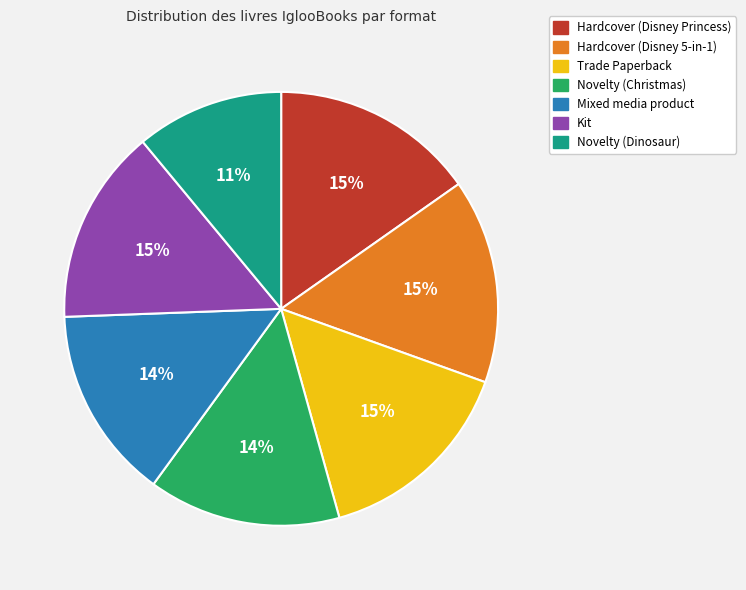

To the nearest percent, what percentage of the pie is Trade Paperback?

15%